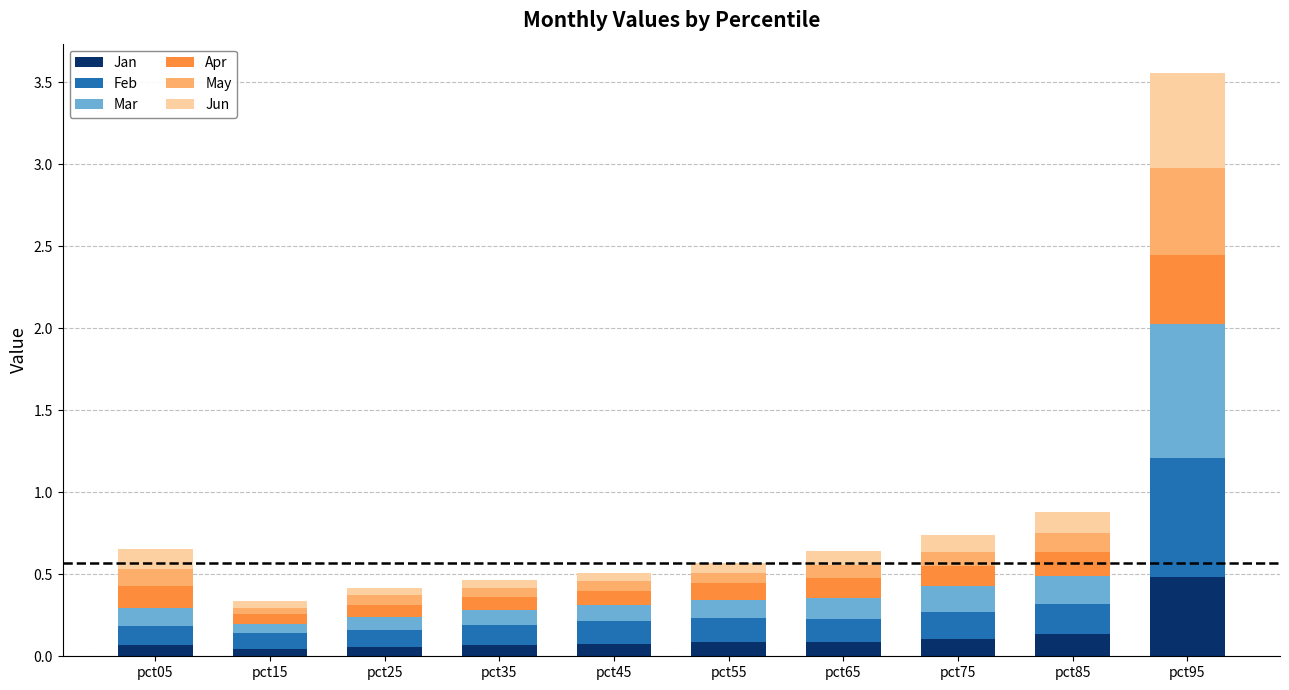

At which category is the sum across all series the highest?

pct95